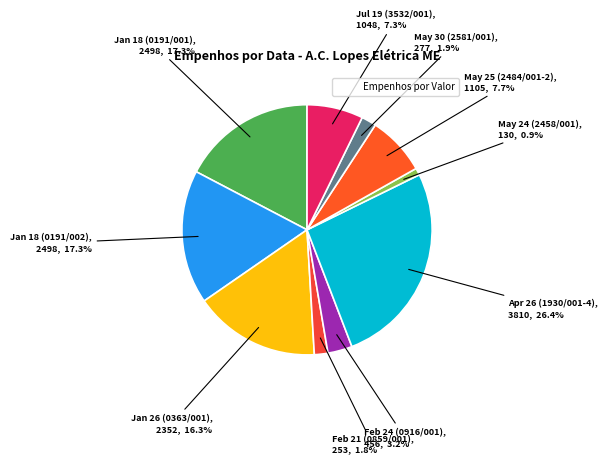

How many segments does this pie chart have?

10